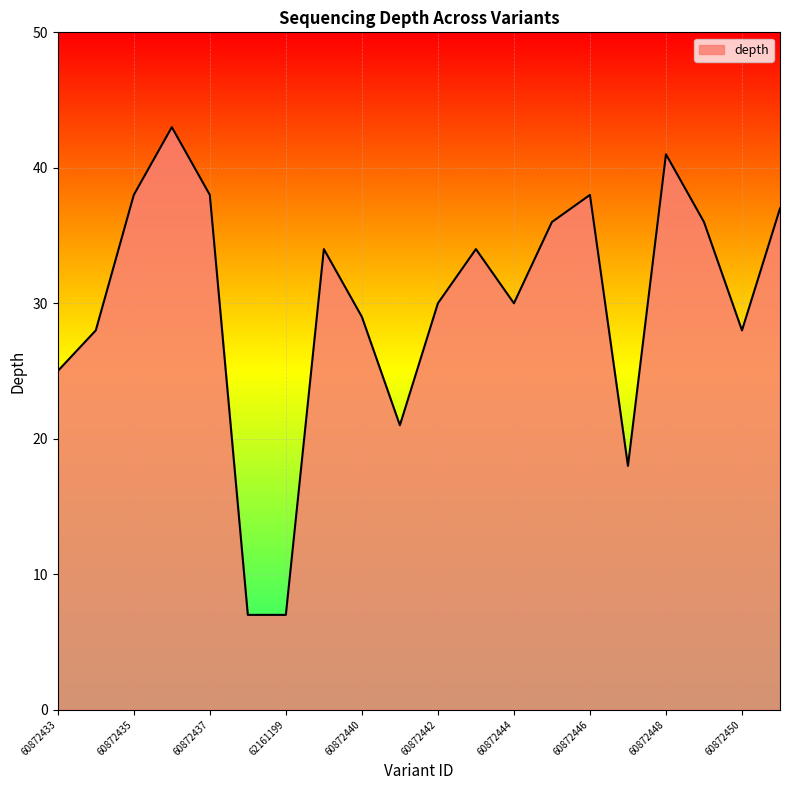

What is the difference between the maximum and minimum values?

36